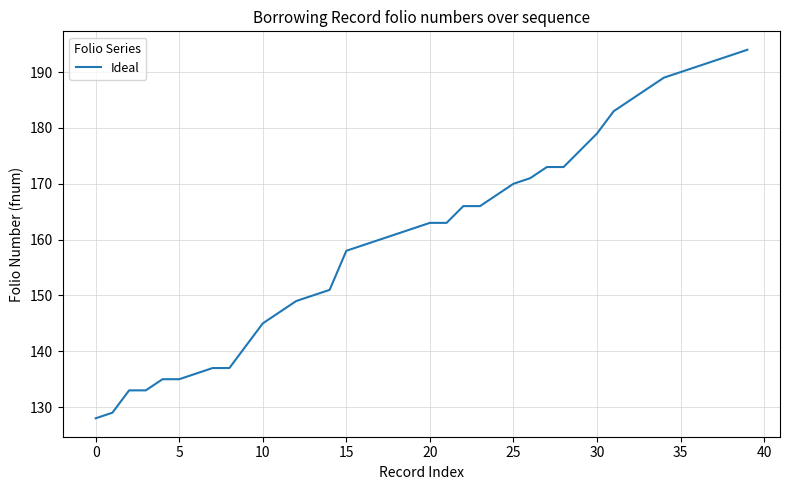

How many values are below 163?

20